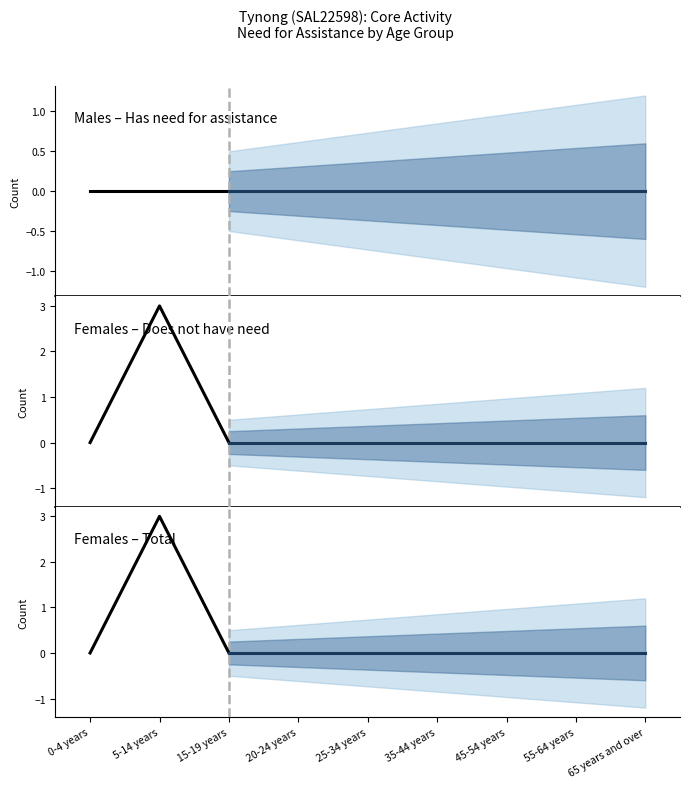

What is the value of the Females – Does not have need point at the 2nd from the left?

3